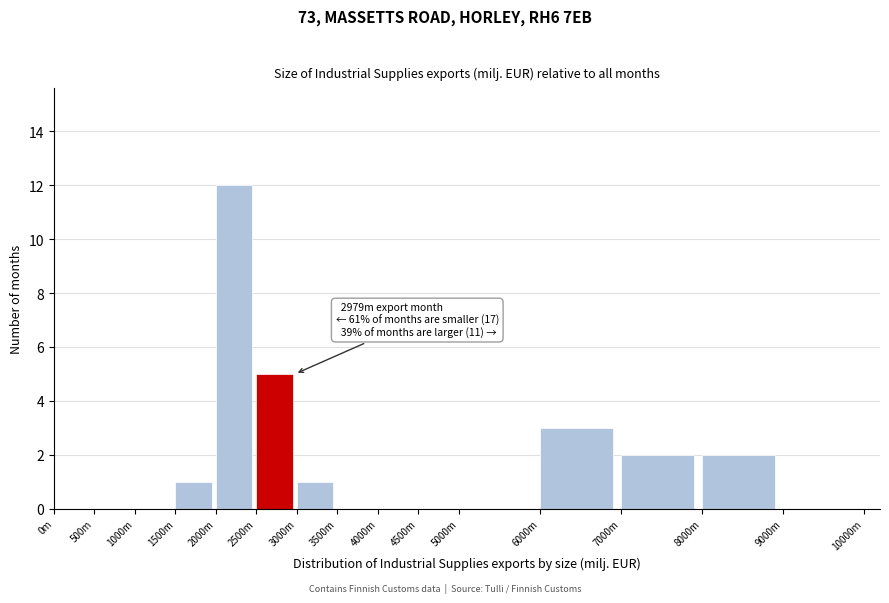

Reading right to left, extract all data points from this chart.

9000m=0	8000m=2	7000m=2	6000m=3	5000m=0	4500m=0	4000m=0	3500m=0	3000m=1	2500m=5	2000m=12	1500m=1	1000m=0	500m=0	0m=0